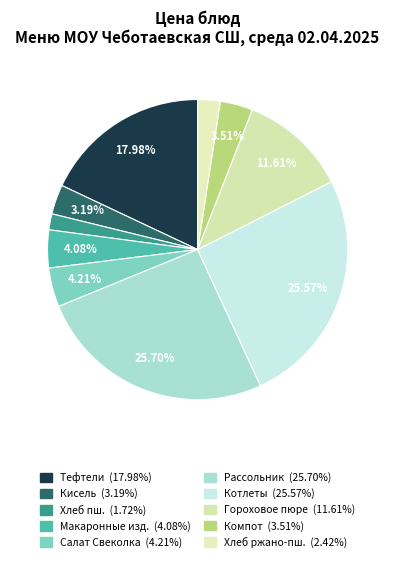

How many slices are in this pie chart?

10